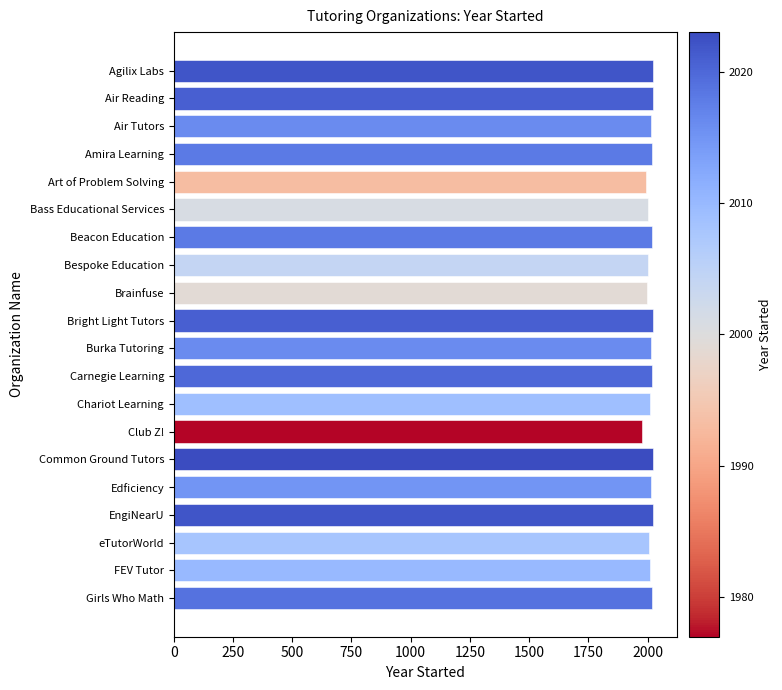

The value at Bright Light Tutors is 2021. True or false?

True